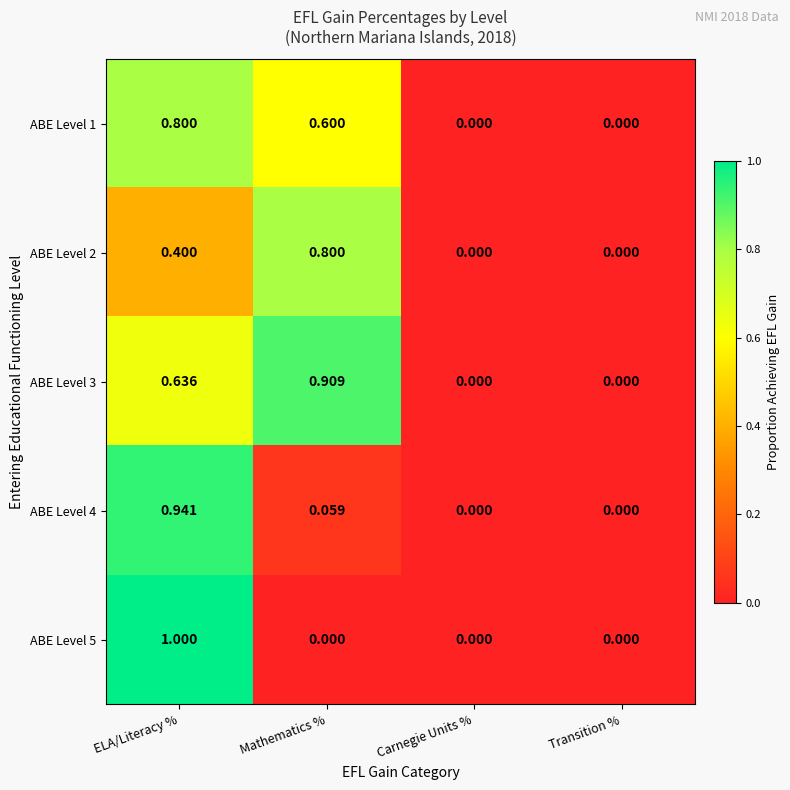

Is the value of ABE Level 4 at Mathematics % greater than the value of ABE Level 3 at Mathematics %?

No